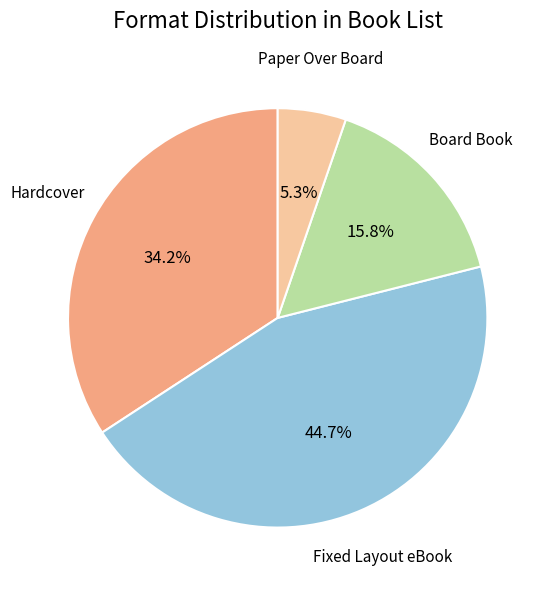

Which has a higher value, Paper Over Board or Board Book?

Board Book